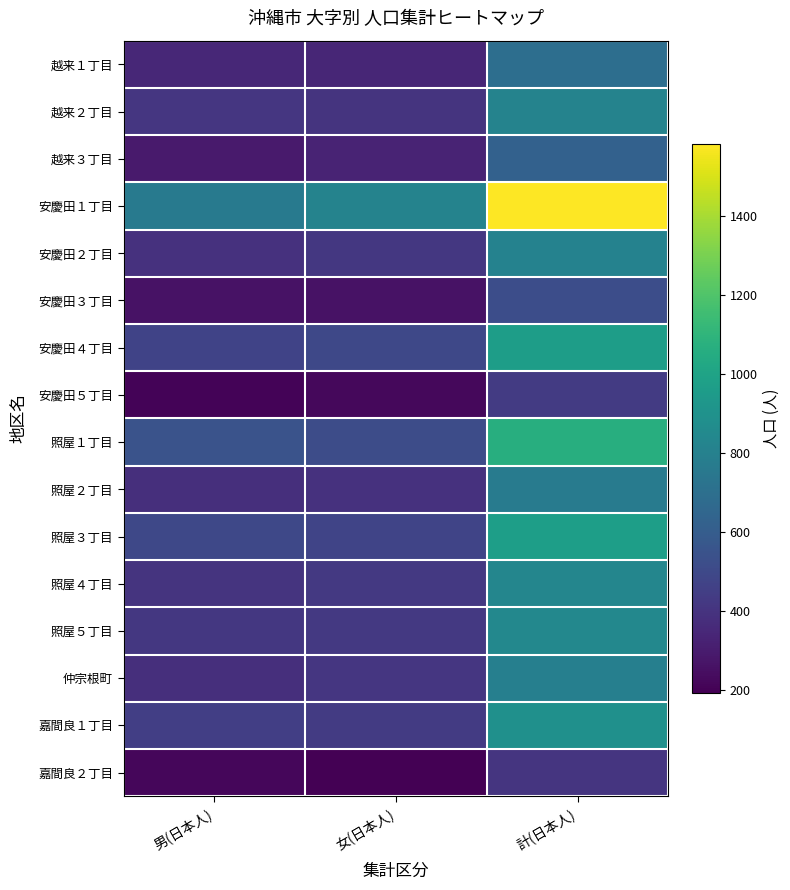

How many distinct data groups are displayed?

16